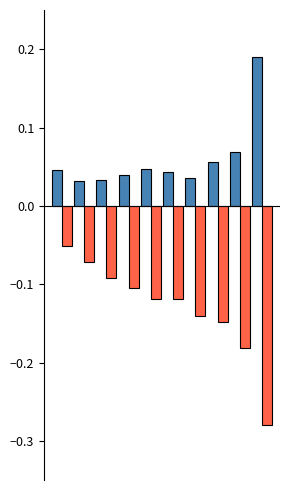

How many bars are there in total?

20